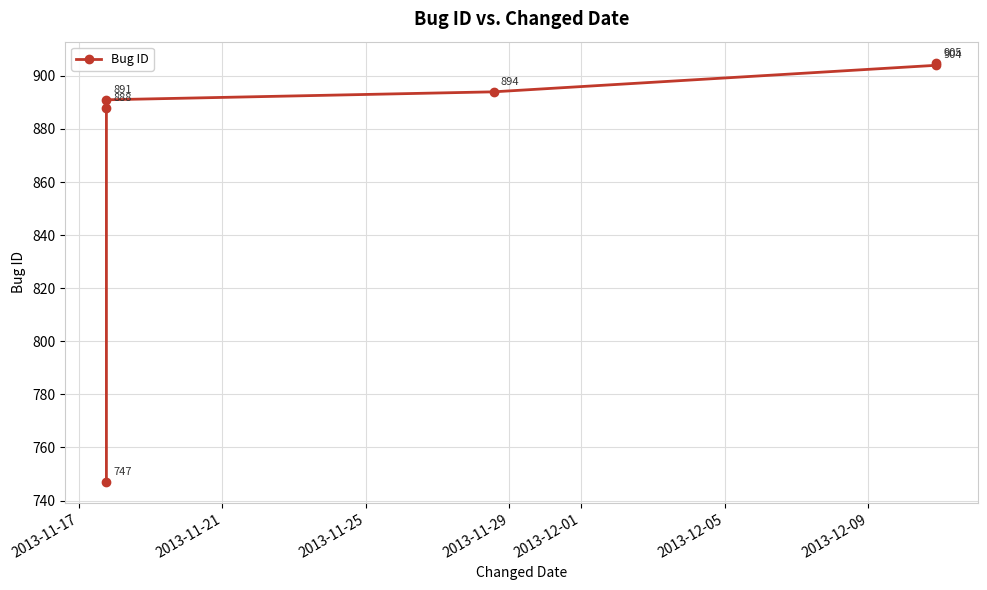

Reading left to right, extract all data points from this chart.

747	888	891	894	904	905